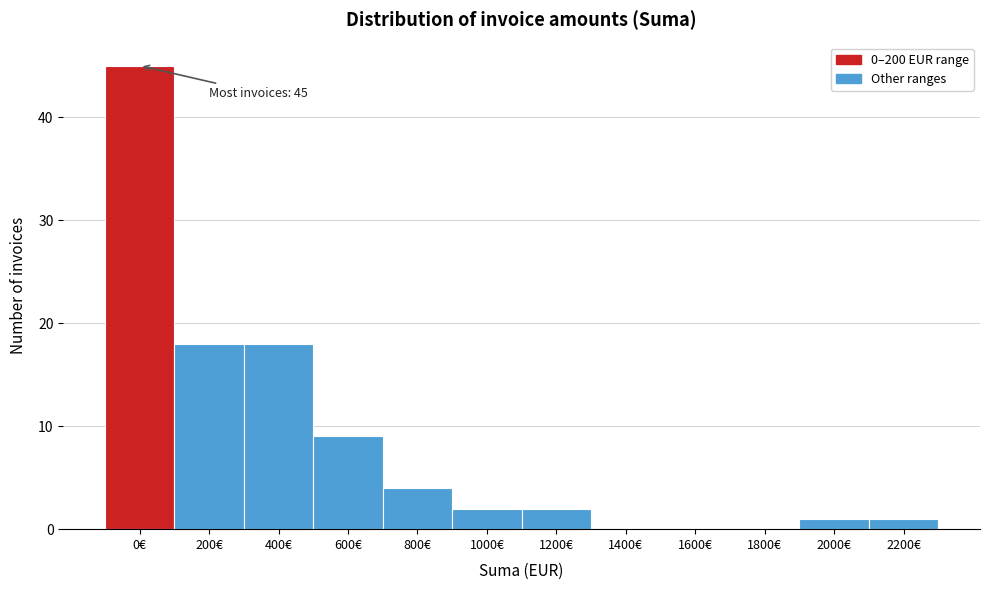

Reading right to left, what are all the values shown in this chart?

2200€=1	2000€=1	1800€=0	1600€=0	1400€=0	1200€=2	1000€=2	800€=4	600€=9	400€=18	200€=18	0€=45